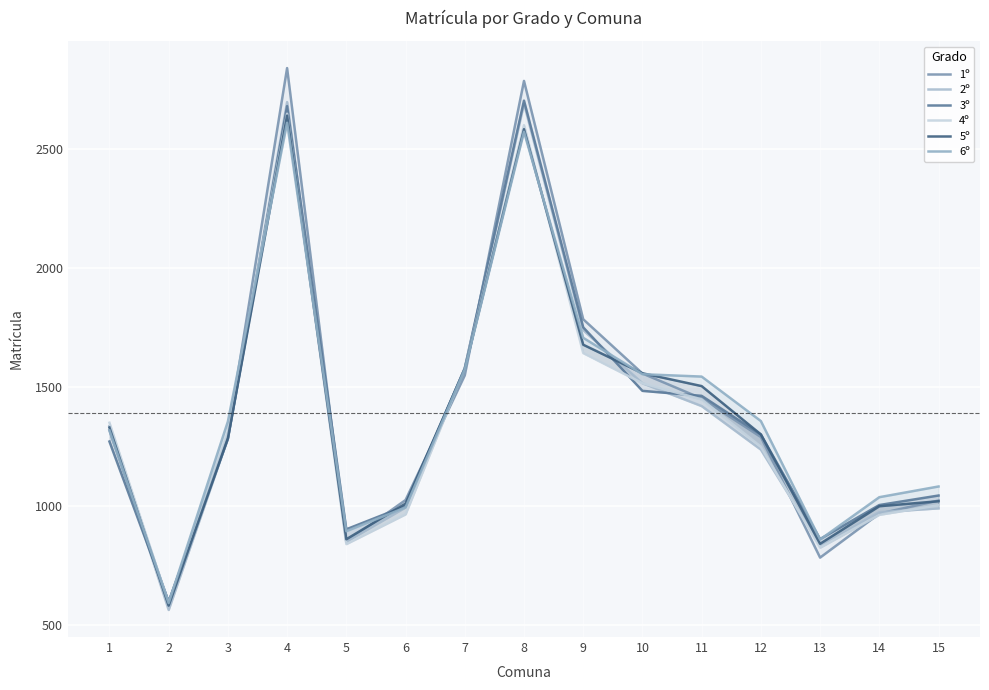

Reading left to right, extract all data points from this chart.

1º: 1319	596	1300	2842	849	1026	1550	2788	1786	1558	1453	1291	784	969	1024
2º: 1337	564	1286	2699	851	995	1579	2693	1740	1517	1421	1238	836	975	991
3º: 1272	599	1283	2682	903	1001	1580	2705	1752	1485	1464	1301	862	1005	1045
4º: 1351	590	1315	2650	841	966	1581	2602	1644	1517	1449	1250	826	964	1004
5º: 1331	582	1286	2642	861	1011	1578	2585	1679	1559	1505	1302	842	1000	1021
6º: 1319	593	1356	2612	895	995	1575	2574	1708	1555	1545	1358	860	1038	1083